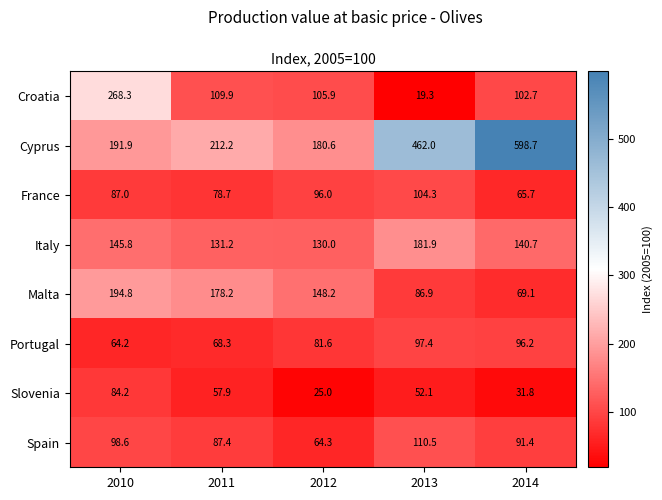

Which series has the widest spread of values?

Cyprus